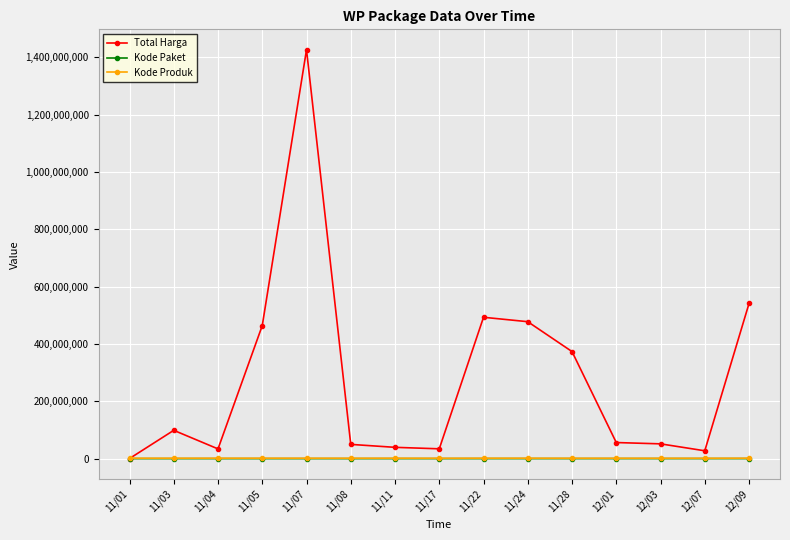

Where is the first local maximum for Total Harga?

11/03